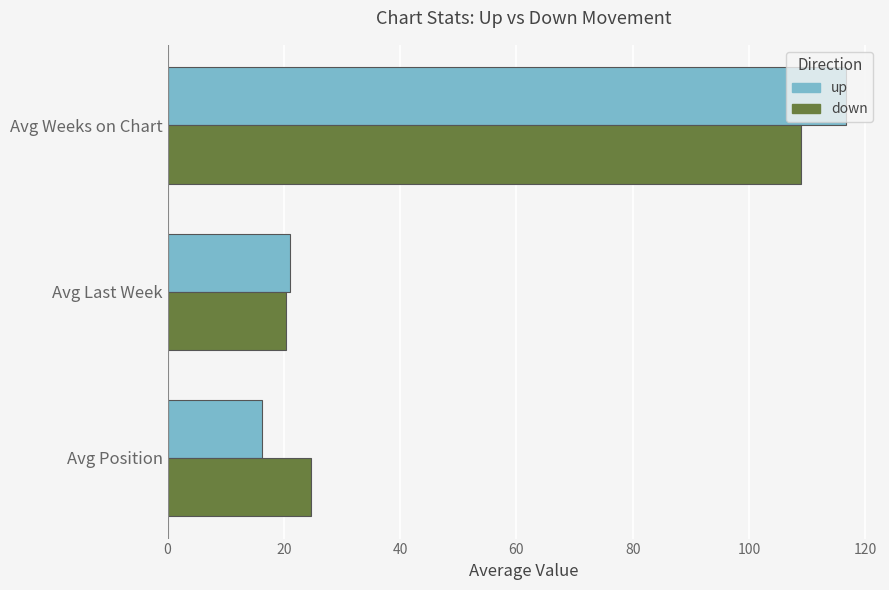

At which category is the sum across all series the highest?

Avg Weeks on Chart